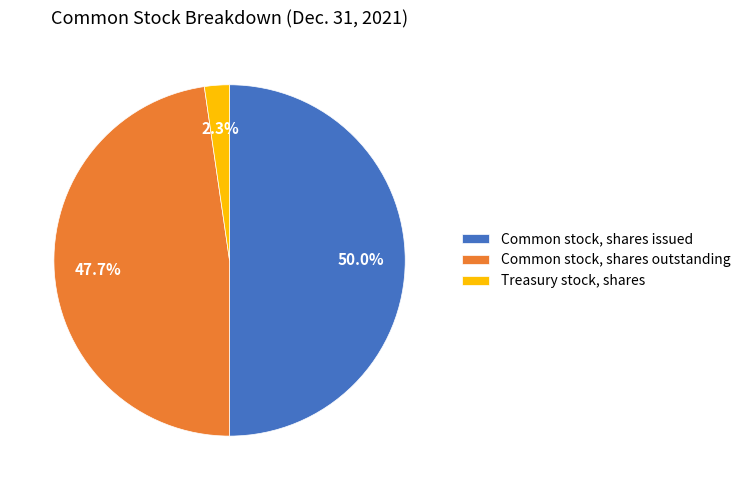

How many segments does this pie chart have?

3